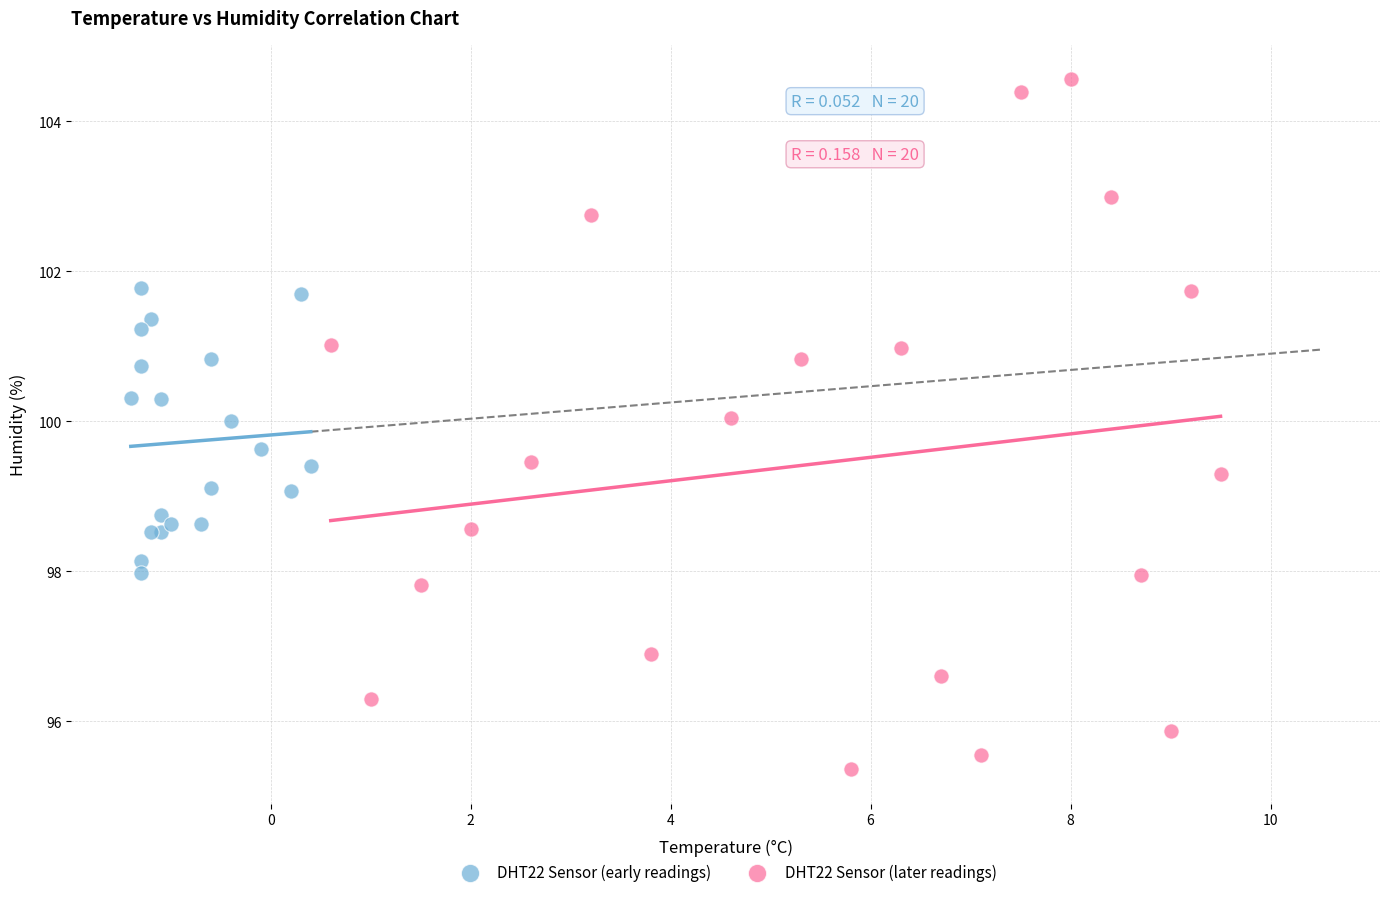

Which series reaches the minimum Y coordinate?

DHT22 Sensor (later readings)